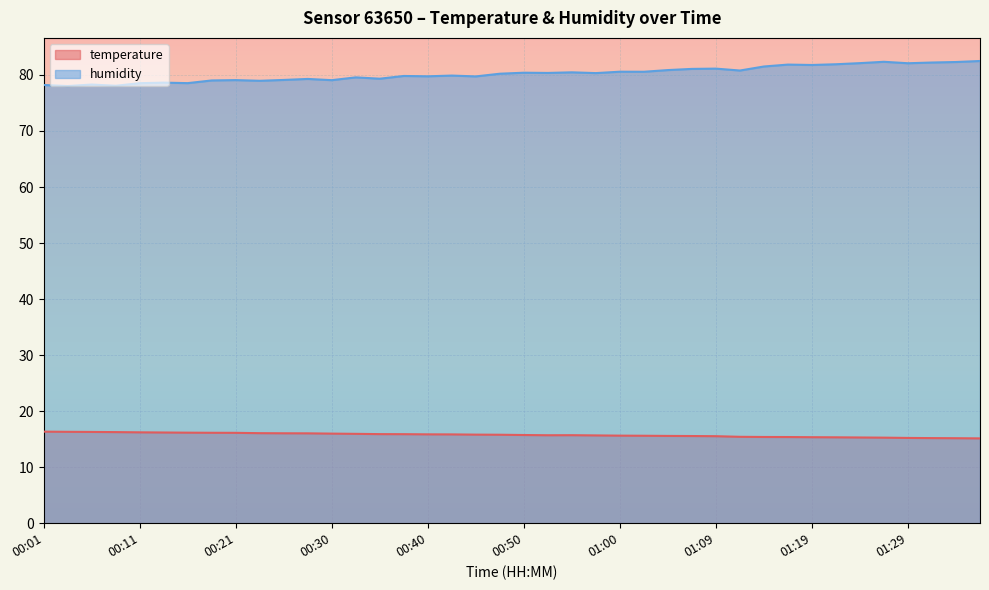

Where does the humidity series first go above 80?

00:47